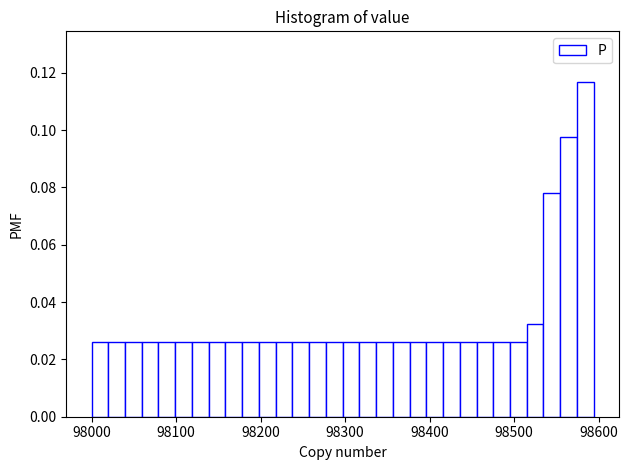

Around what value on the x-axis is the tallest bar? Give the approximate position of its centre, as read against the axis.

98580